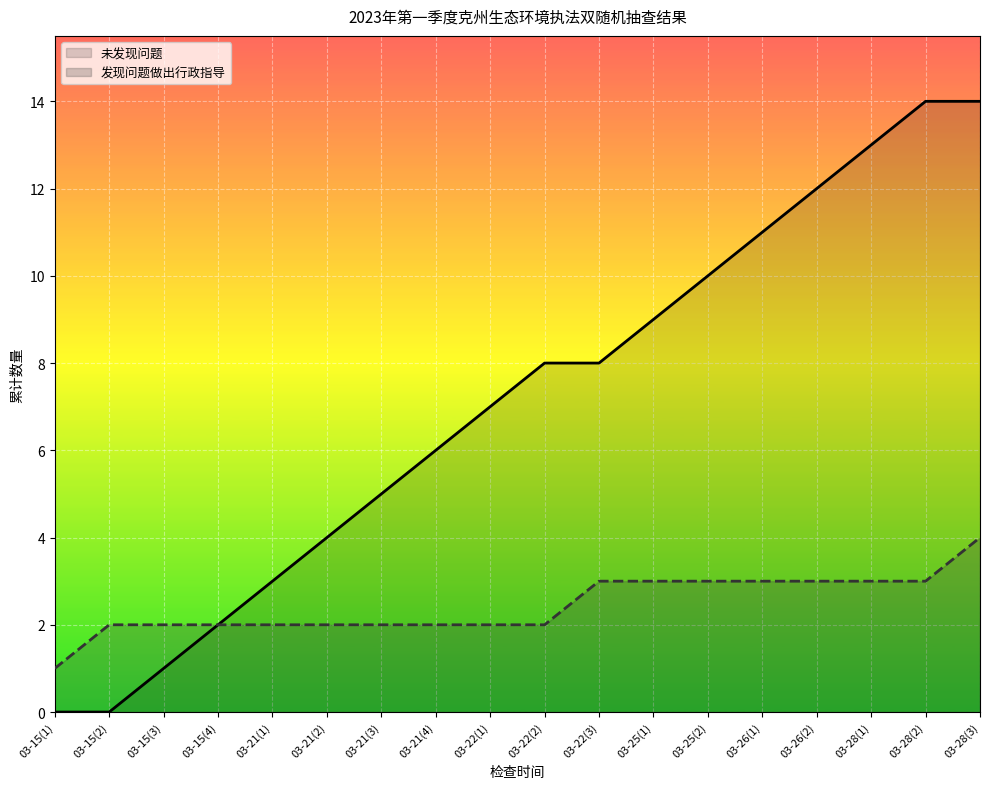

List the labels in order of 未发现问题 value, smallest first.

03-15(1), 03-15(2), 03-15(3), 03-15(4), 03-21(1), 03-21(2), 03-21(3), 03-21(4), 03-22(1), 03-22(2), 03-22(3), 03-25(1), 03-25(2), 03-26(1), 03-26(2), 03-28(1), 03-28(2), 03-28(3)